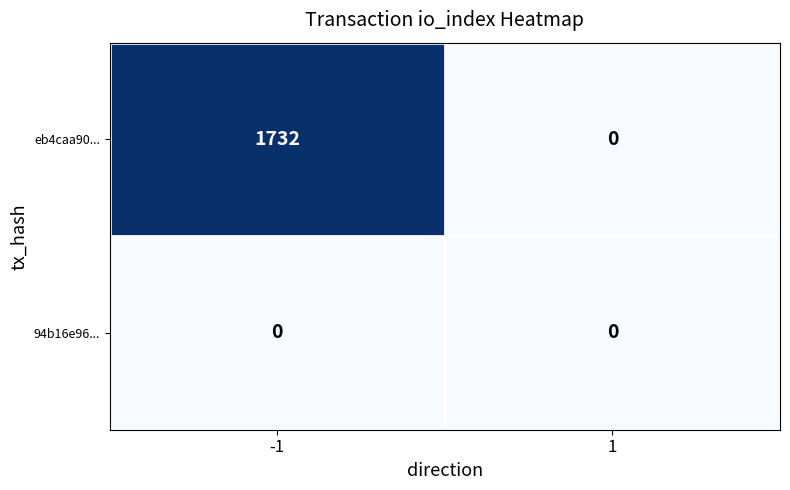

List the series in order of their overall mean, highest first.

eb4caa90..., 94b16e96...